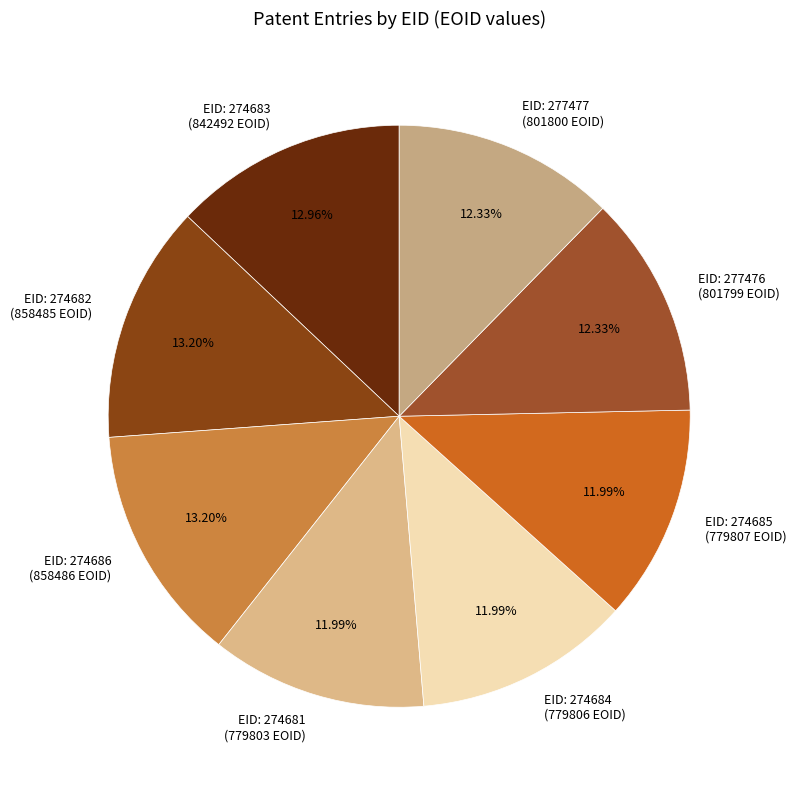

Count the number of slices in the pie.

8